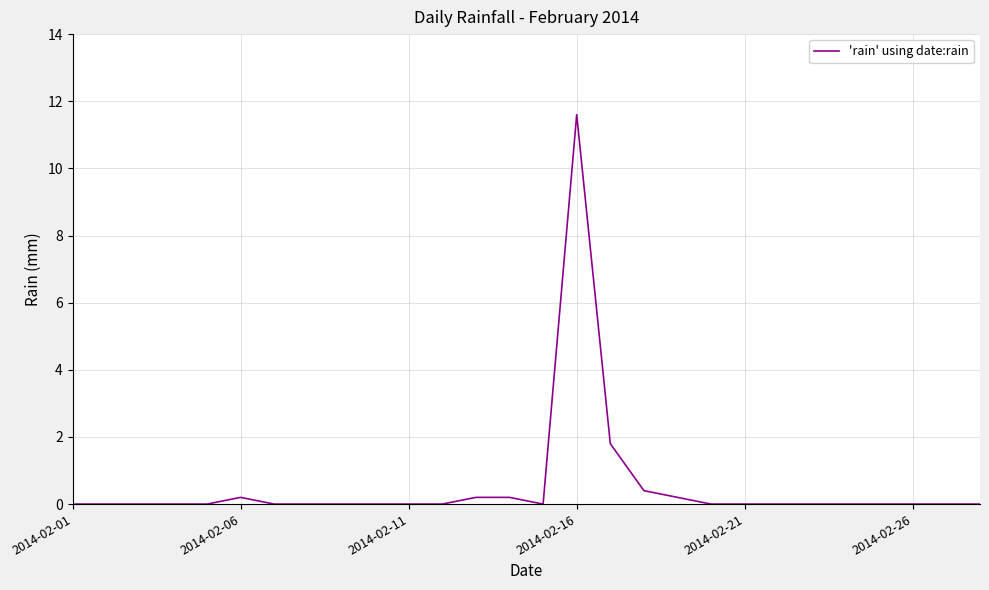

What is the maximum value shown in the chart?

11.6